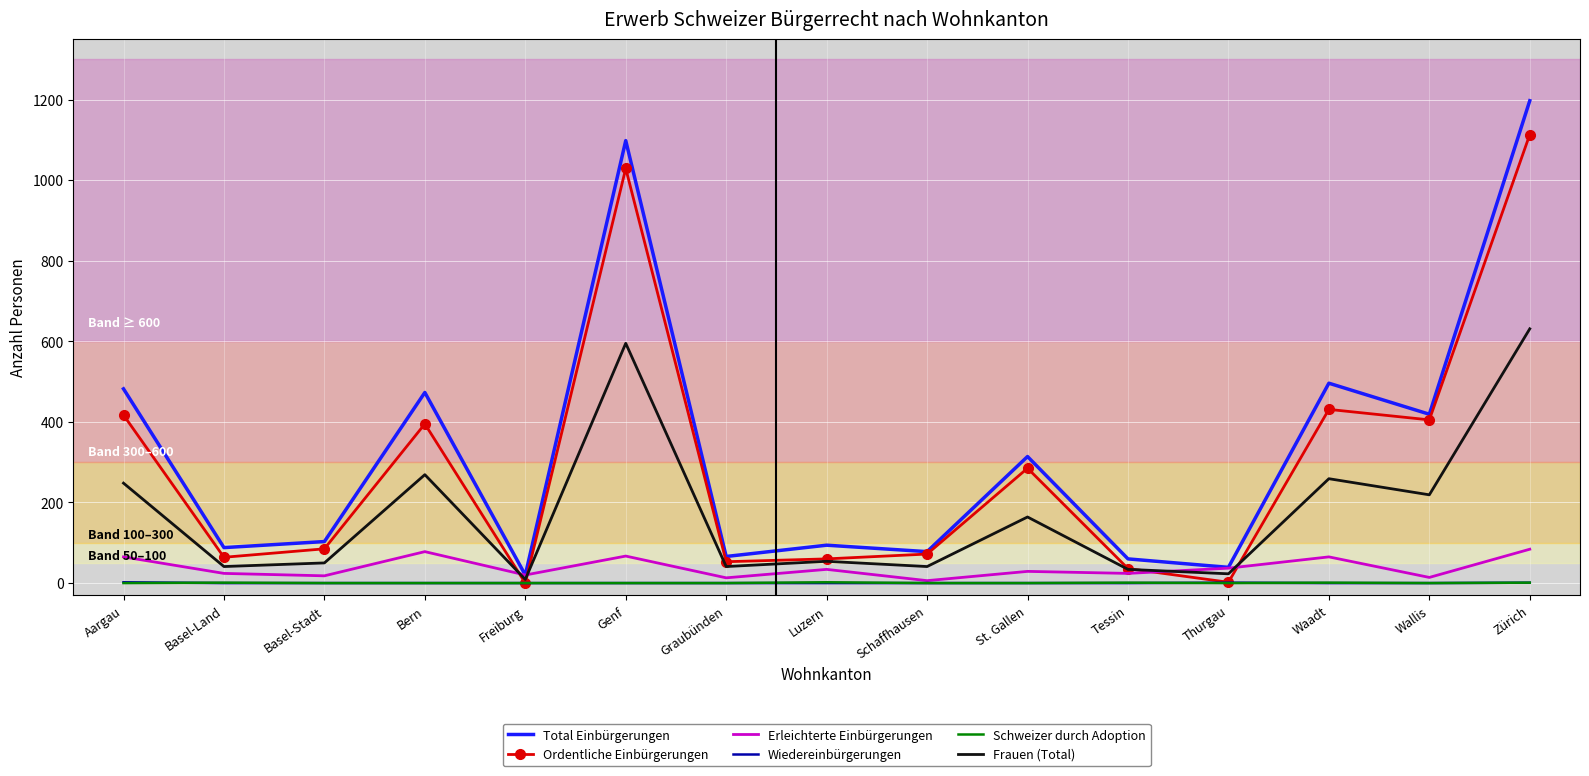

At how many categories does at least one series exceed 463?

5